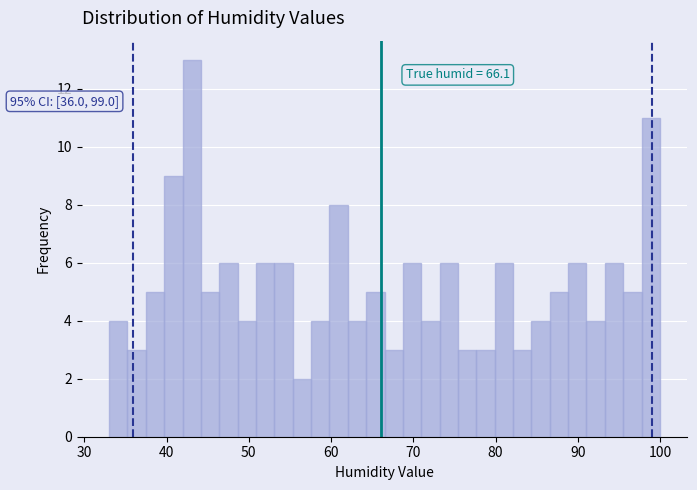

Read against the x-axis, roughly where is the centre of the tallest bar?

43